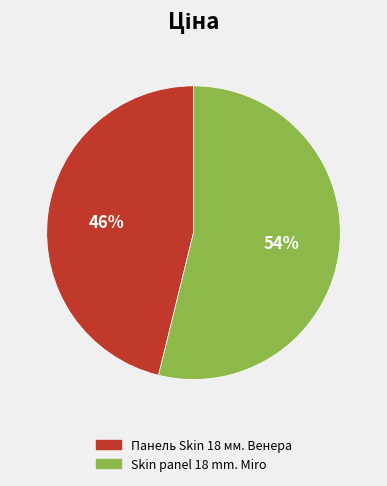

To the nearest percent, what is the difference between the largest and smallest slice percentages?

8%